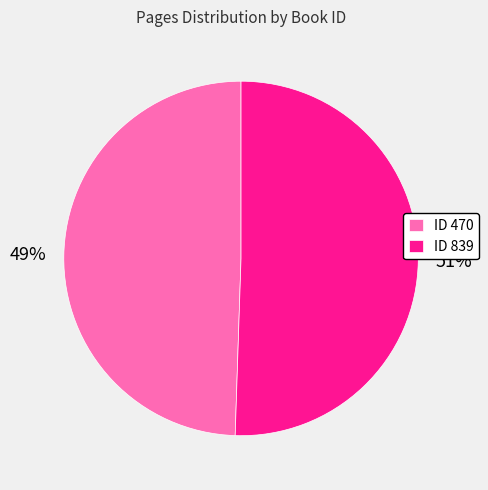

To the nearest percent, what is the average slice percentage?

50%